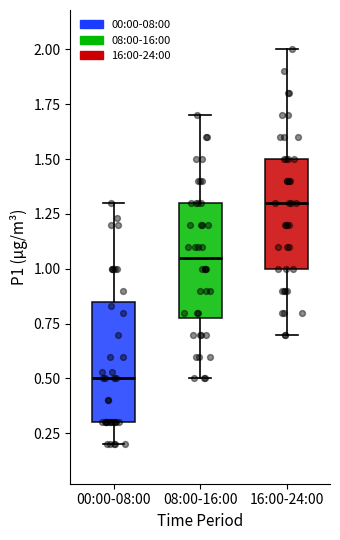

Reading left to right, transcribe this box plot: for each box, give where its median line is, the range the box spans, and where its two whiskers end, as read against the y-axis. The values are not printed on the chart, so give them approximately, as read against the axis.

00:00-08:00: median 0.50, box 0.30 to 0.85, whiskers 0.20 to 1.30
08:00-16:00: median 1.05, box 0.80 to 1.30, whiskers 0.50 to 1.70
16:00-24:00: median 1.30, box 1.00 to 1.50, whiskers 0.70 to 2.00